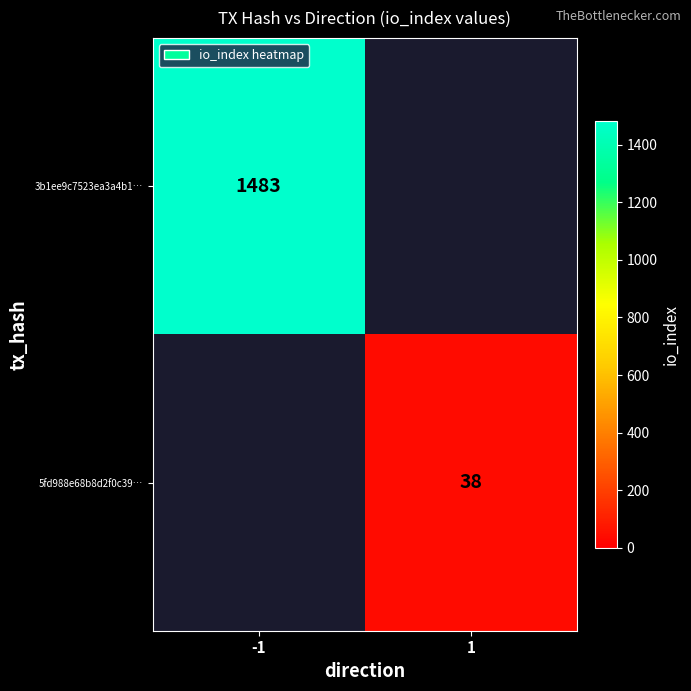

Between 1 and -1, which is larger?

-1